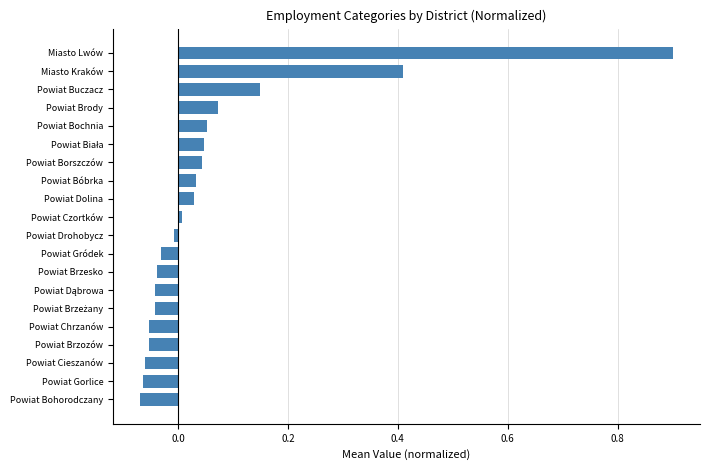

Between Powiat Bochnia and Powiat Chrzanów, which is larger?

Powiat Bochnia